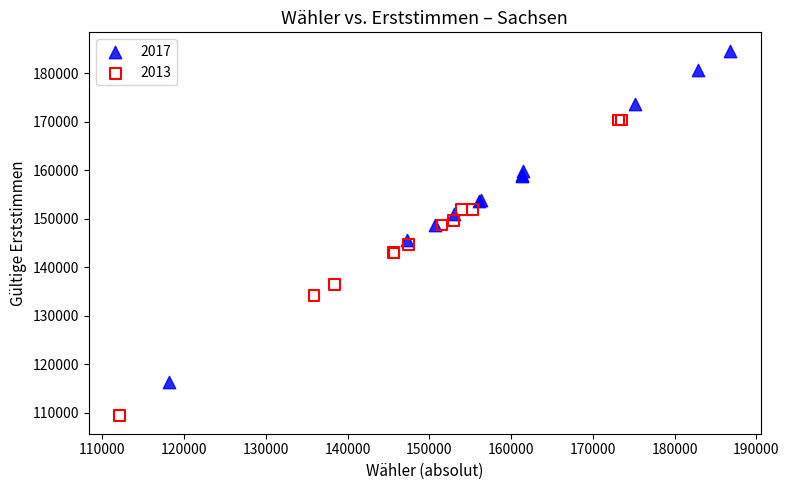

Which series has the widest spread of Y values?

2017